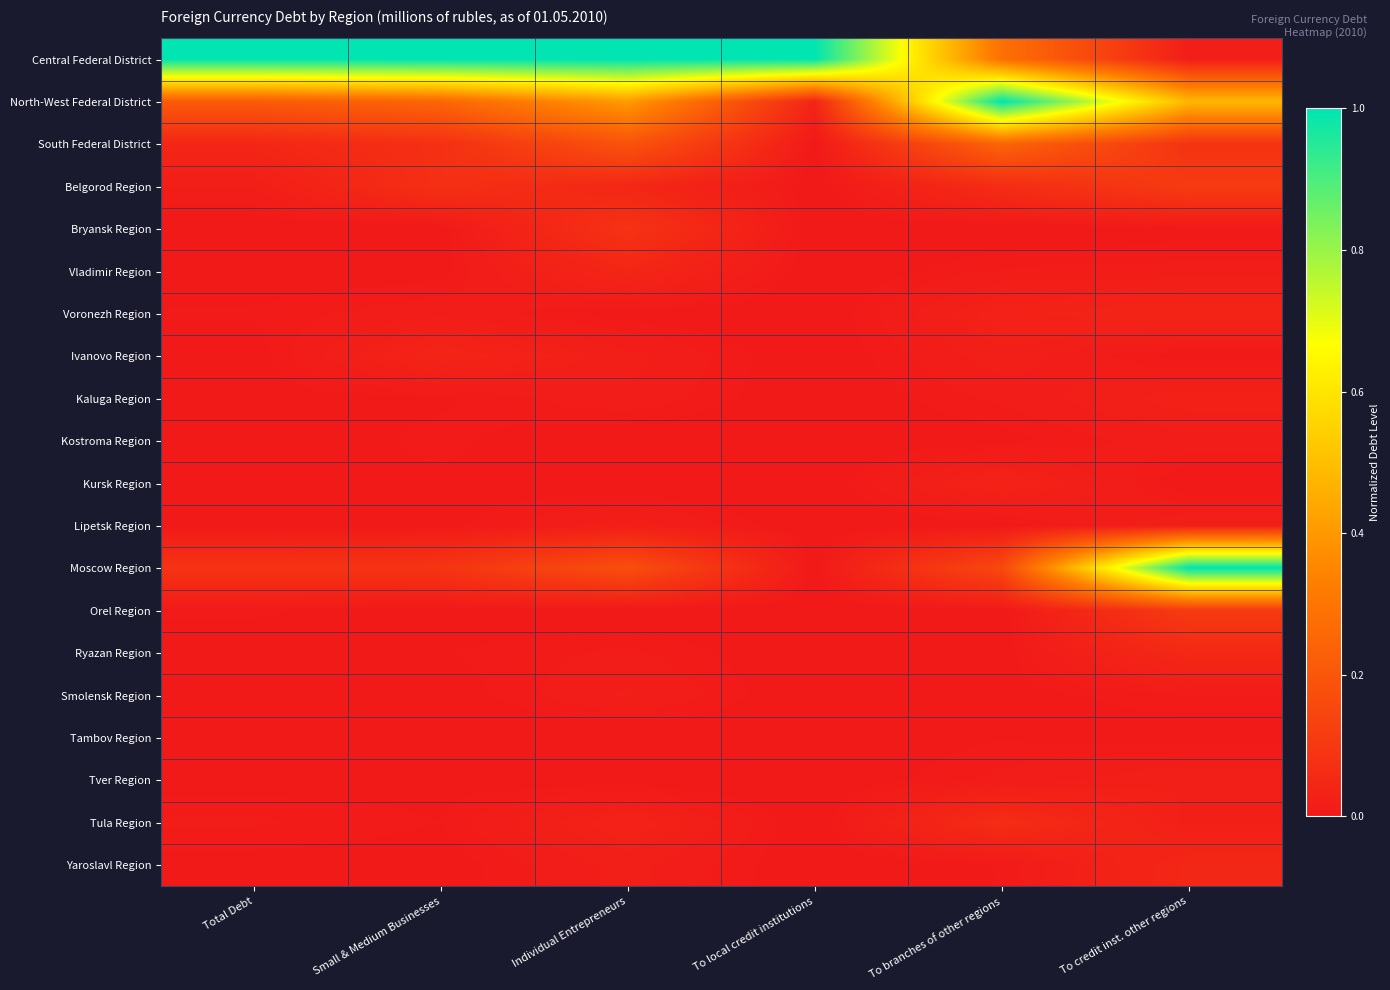

How many series are shown in this chart?

20